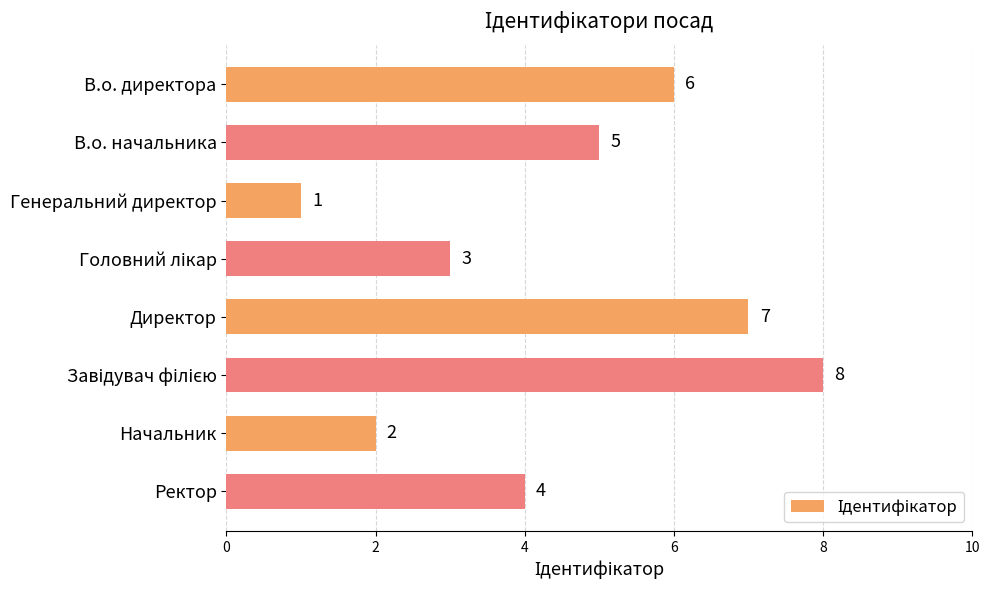

What is the difference between the values at Директор and Ректор?

3